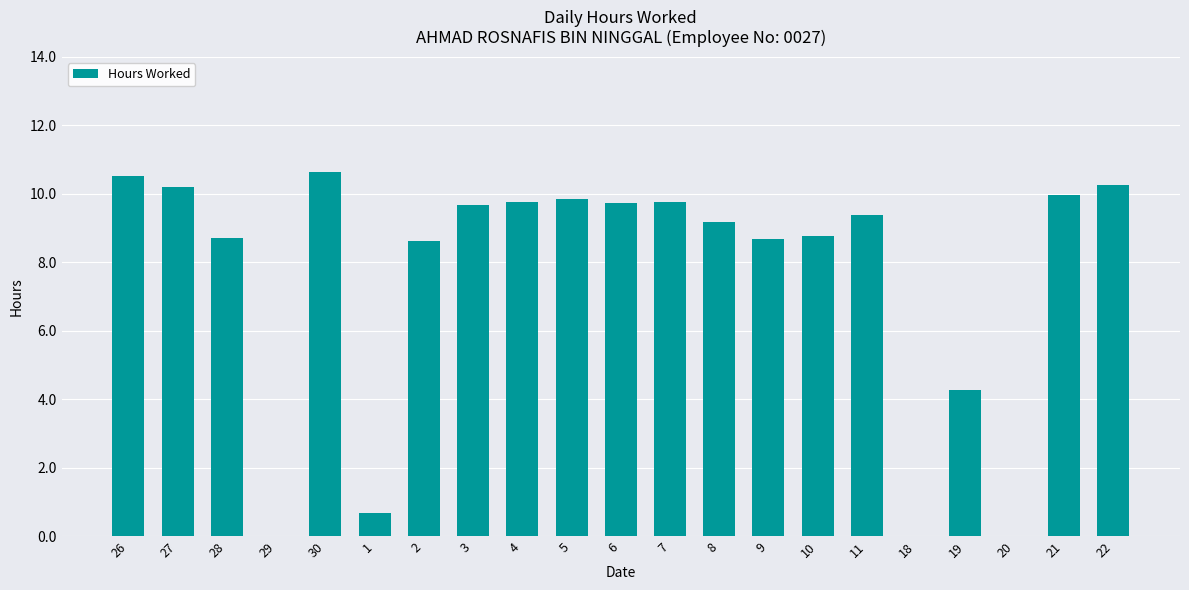

Where does the data first go above 9?

26